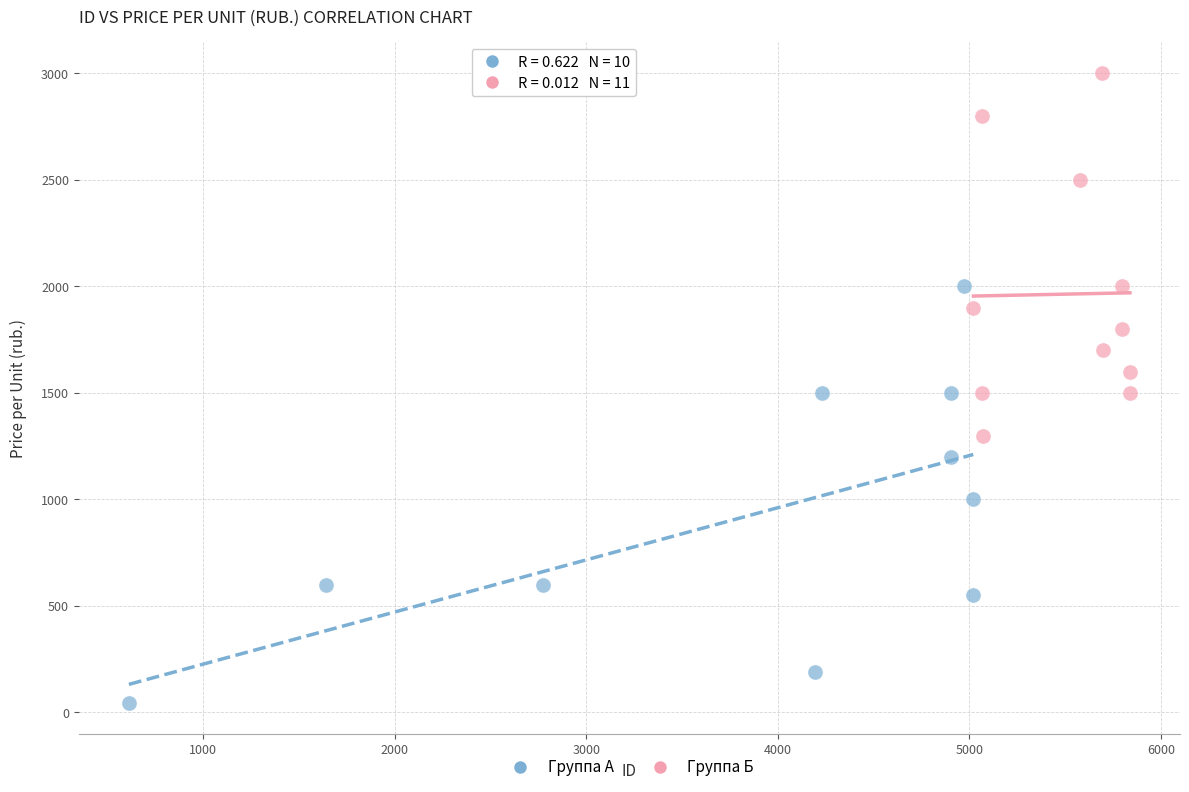

Which series has the widest spread of Y values?

Группа А